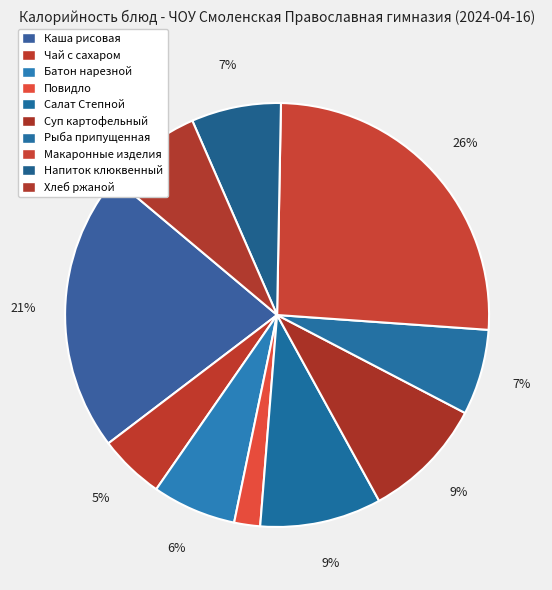

The Каша рисовая slice represents 21% of the pie. True or false?

True